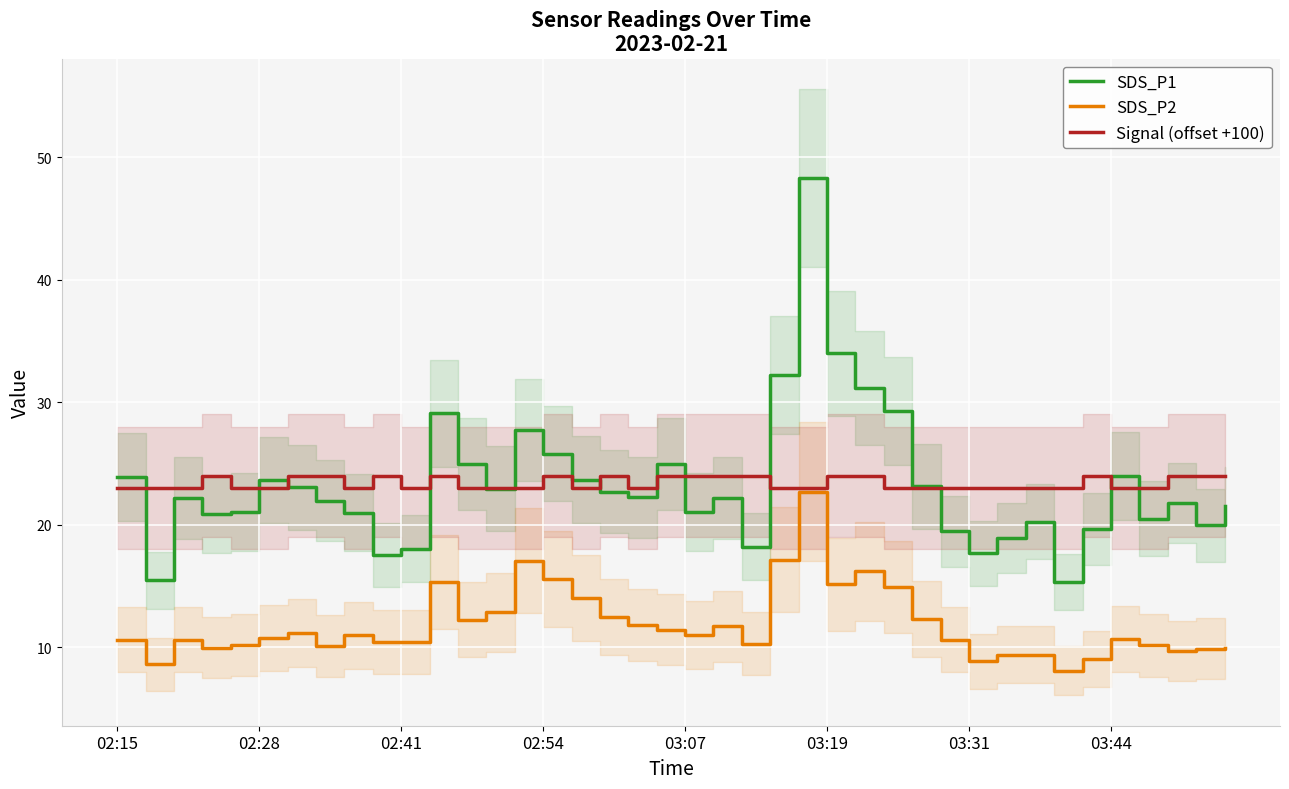

True or false: SDS_P2 and SDS_P1 intersect in this chart.

False